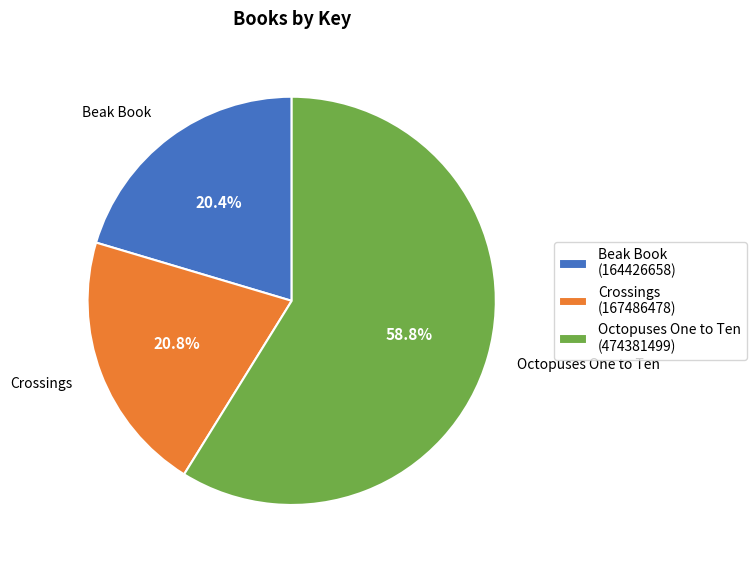

How many slices are in this pie chart?

3